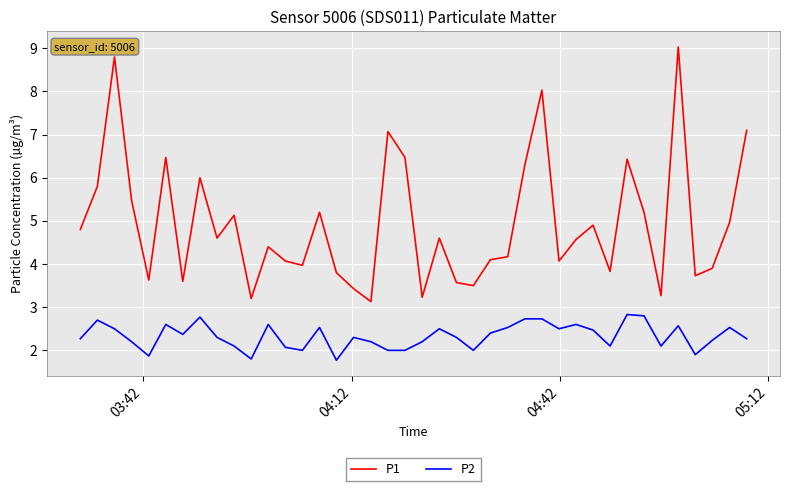

Does the chart have visible grid lines?

Yes